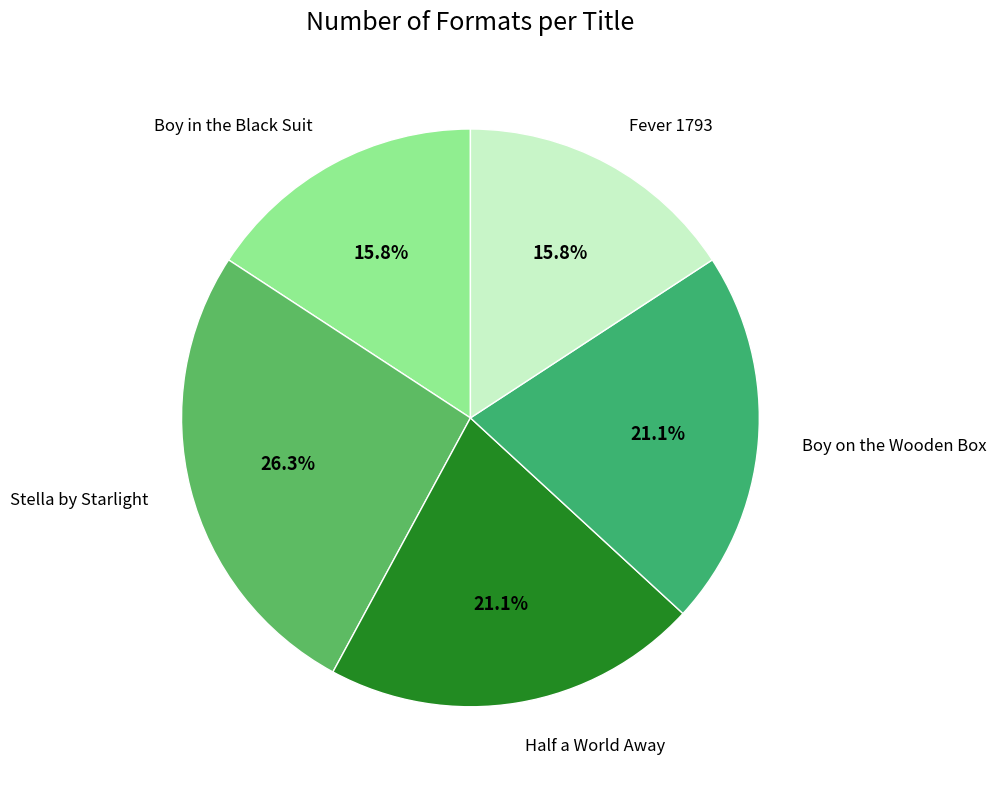

Is the sum of Fever 1793 and Stella by Starlight greater than half?

No